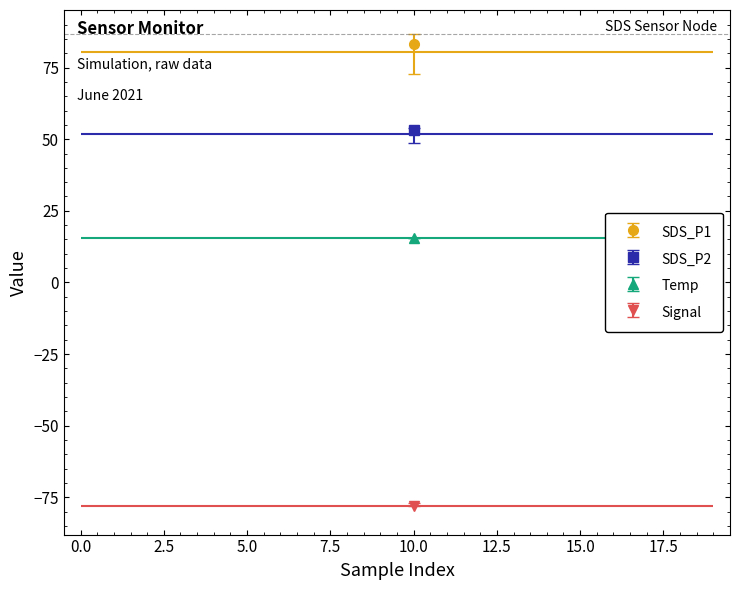

What is the sum of all Temp values?

309.8